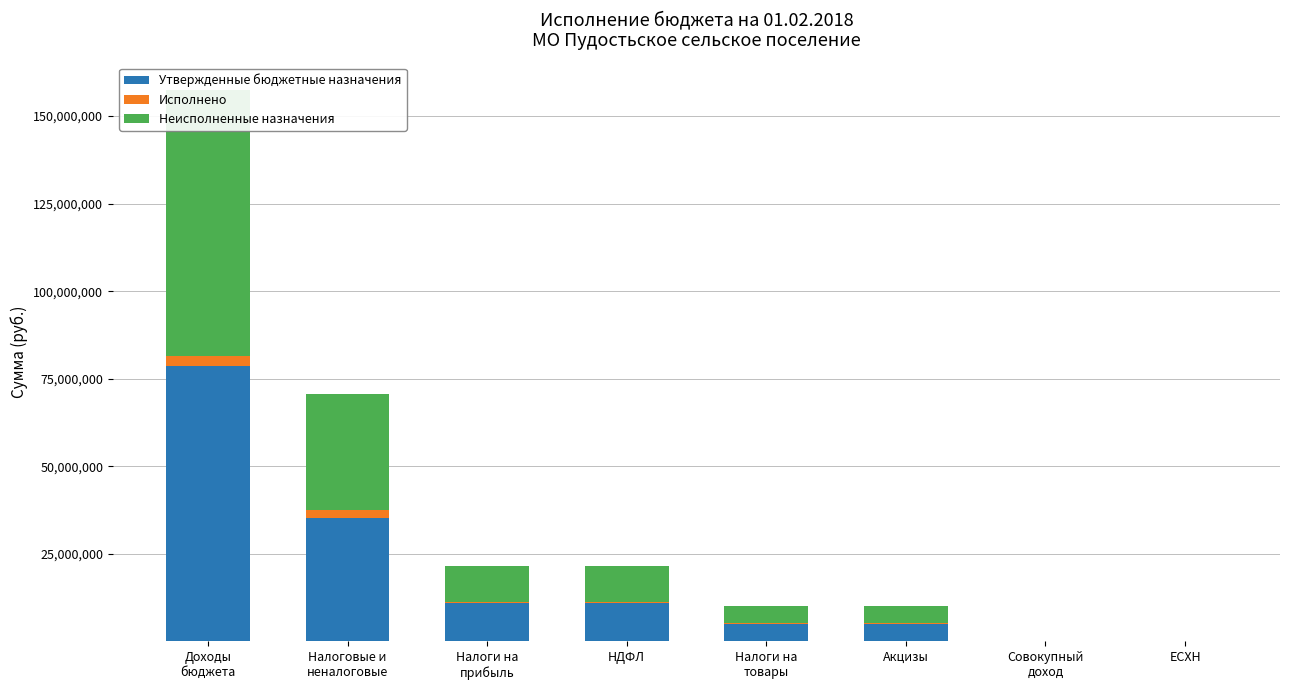

What is the difference between the second highest and minimum values in the Неисполненные назначения series?

33189011.8